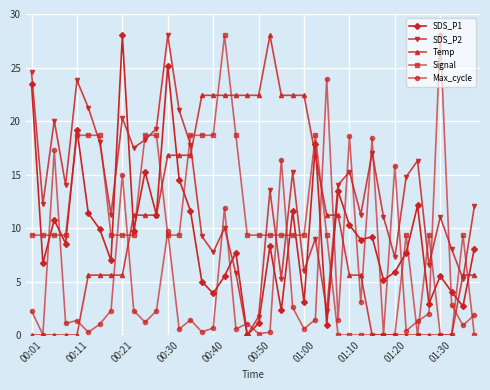

Count the number of data series in this chart.

5